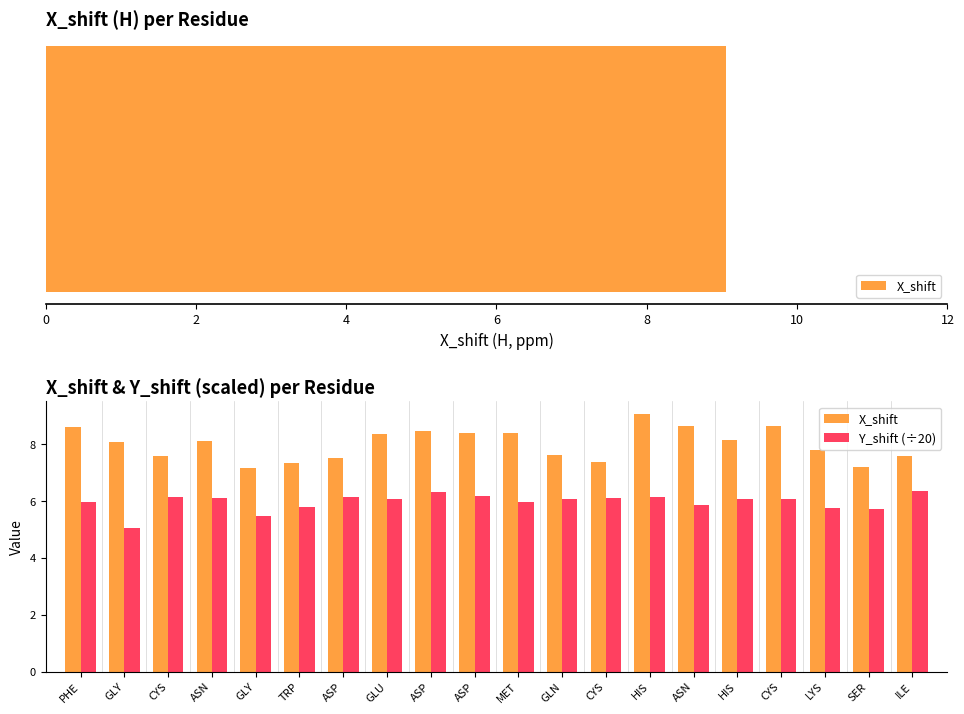

Where is Y_shift (÷20) nearest to the value 5?

GLY